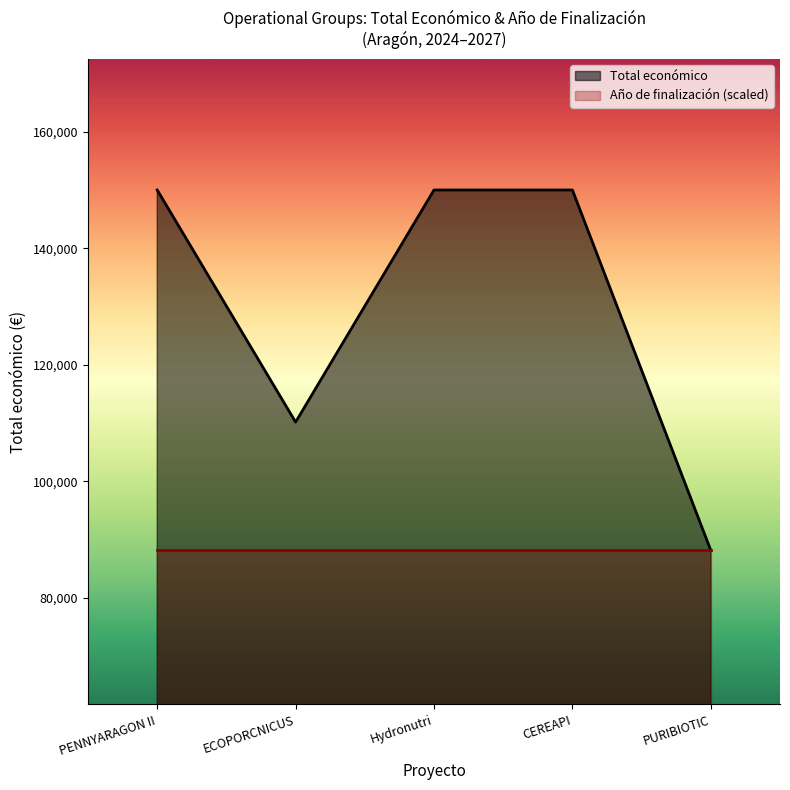

Does the chart display data point markers on the line(s)?

No